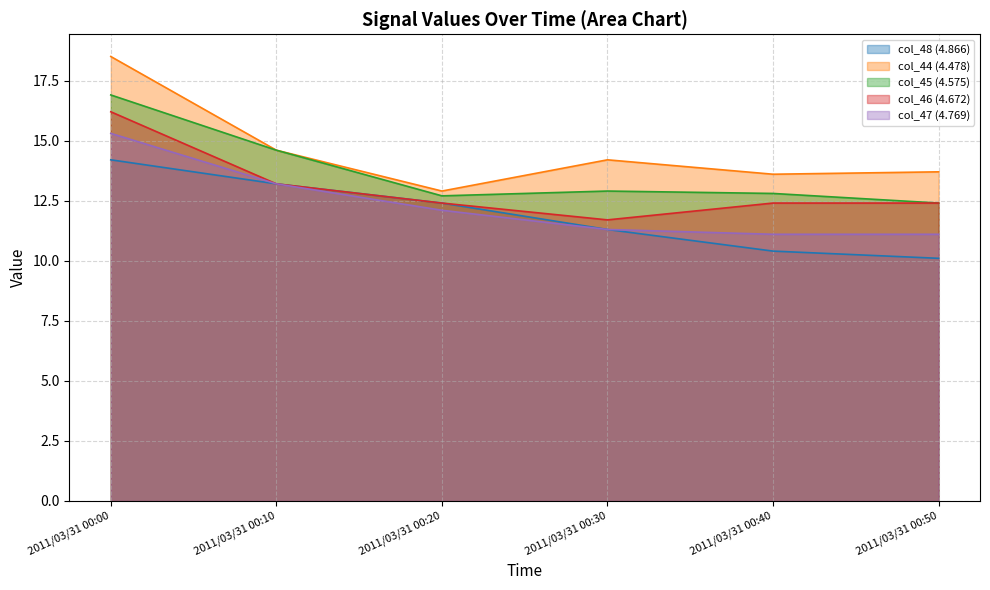

At which label is col_46 (4.672) closest to 13?

2011/03/31 00:10